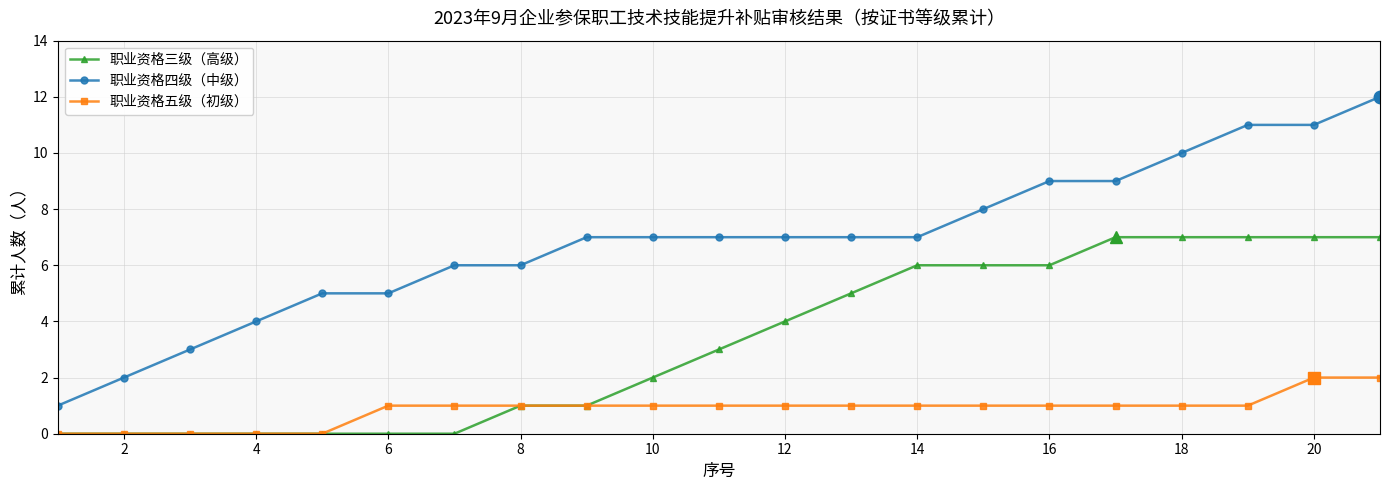

Which series has the widest spread of values?

职业资格四级（中级）